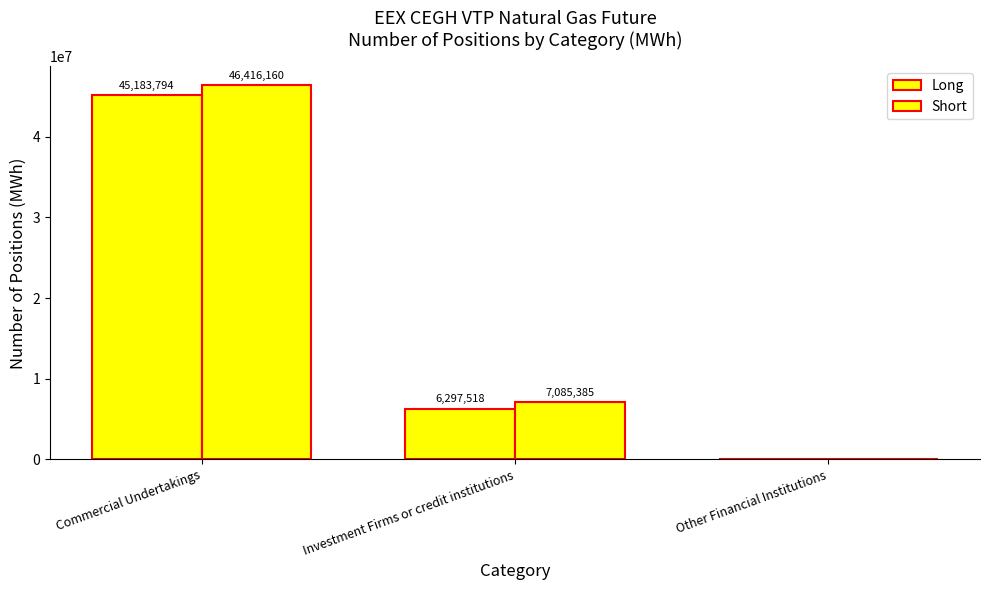

How many categories are shown in the chart?

3